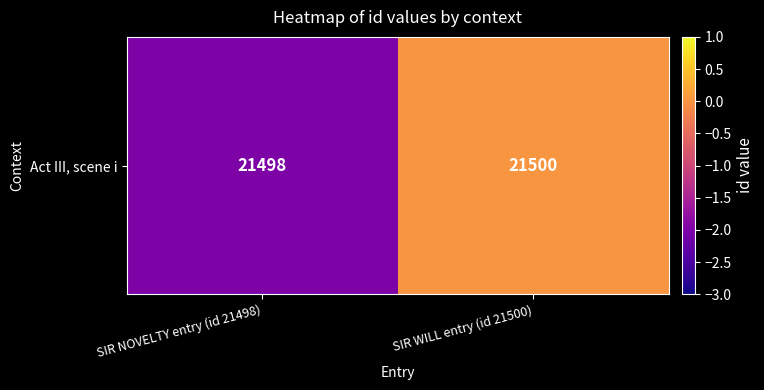

What is the greatest value displayed?

21500